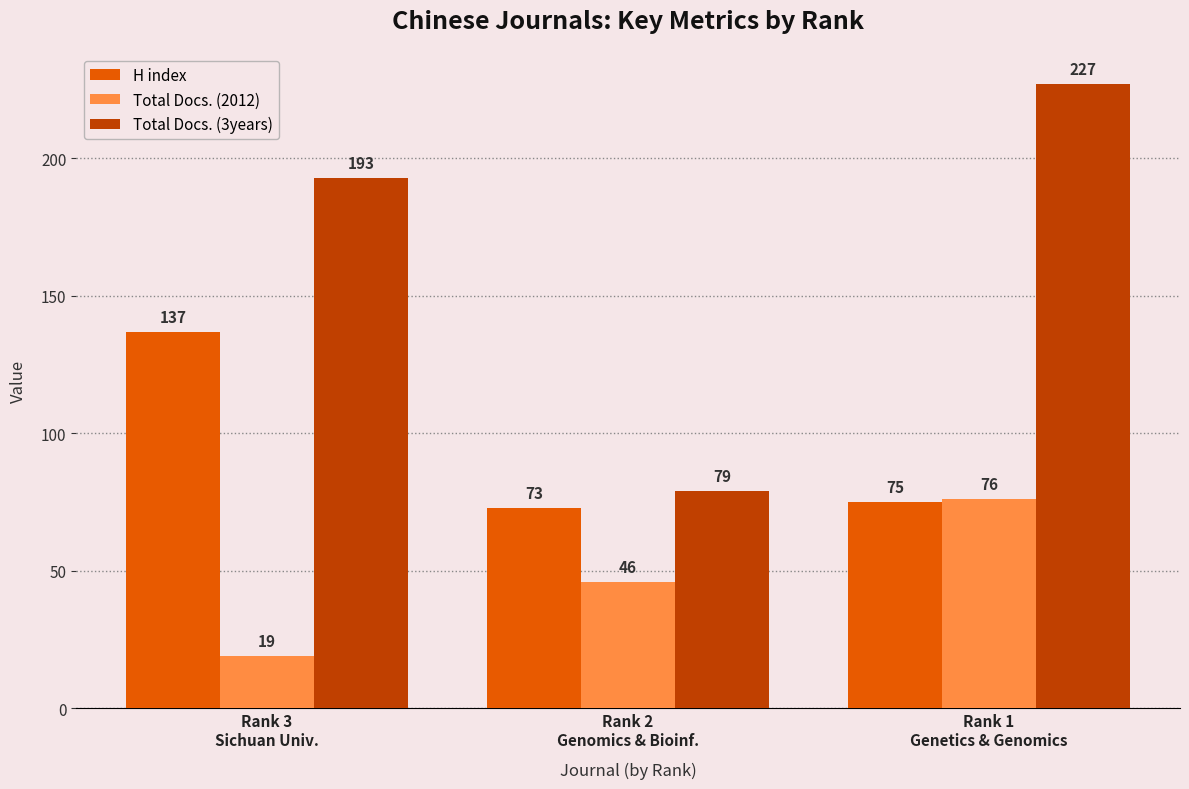

How many distinct data groups are displayed?

3